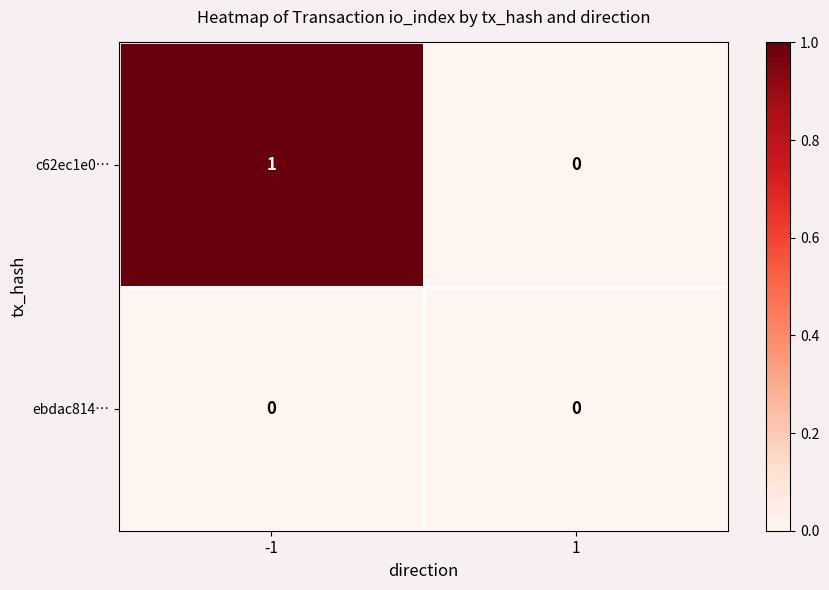

Which series has the largest total across all categories?

c62ec1e0…